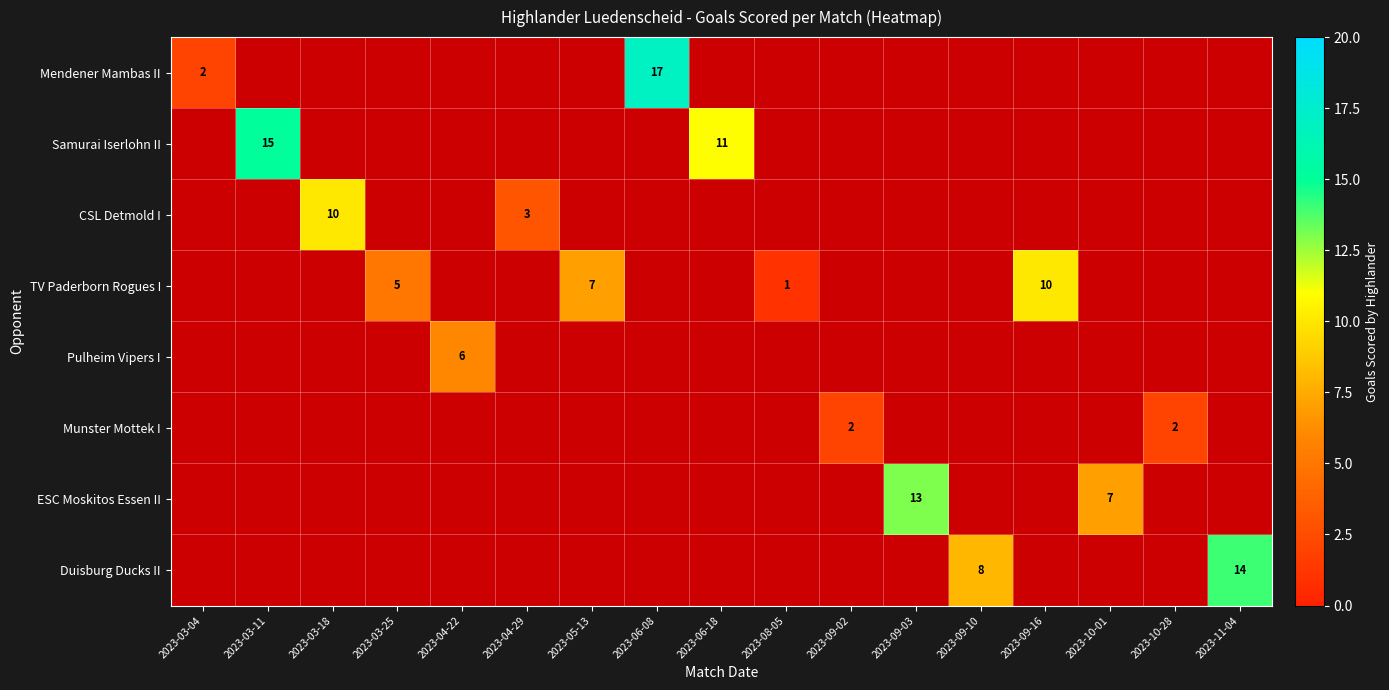

The CSL Detmold I series shows 1 at 2023-04-29. True or false?

False